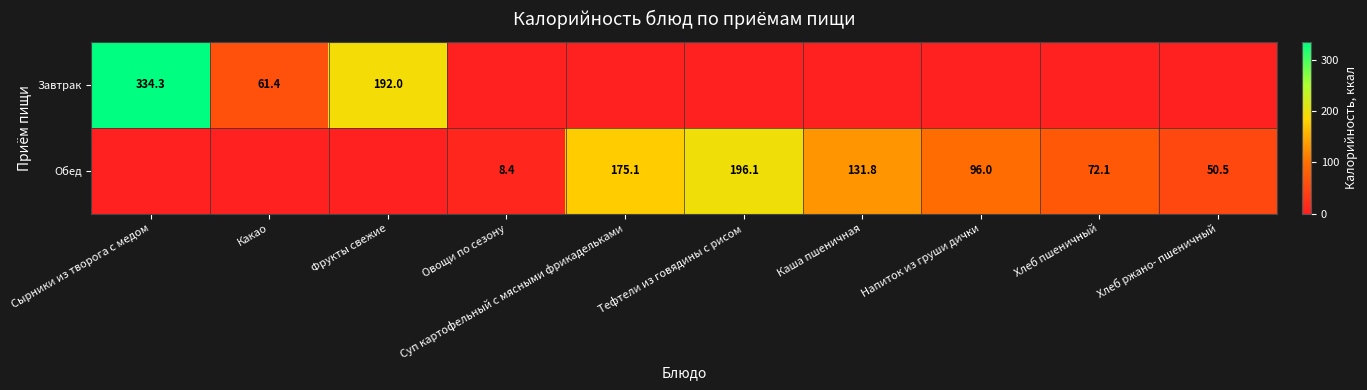

How many categories are shown in the chart?

10